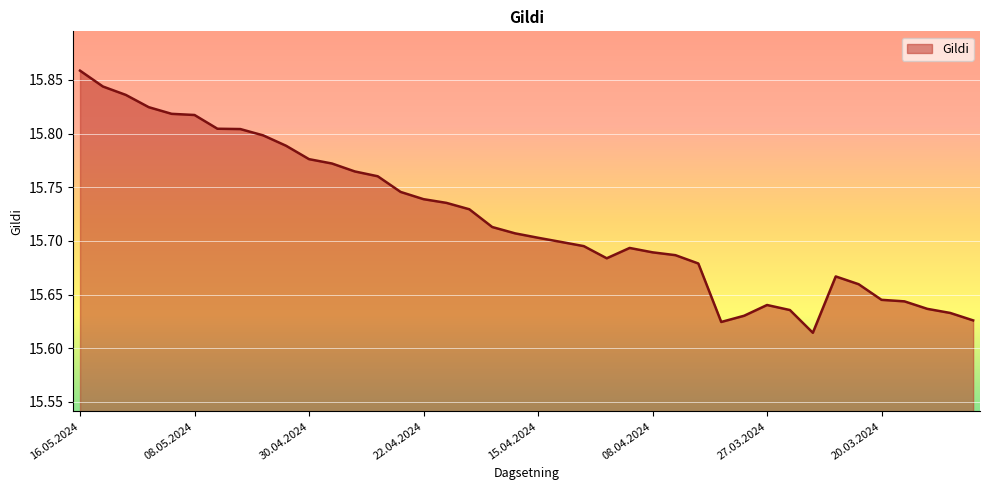

How many lines are shown in the chart?

1